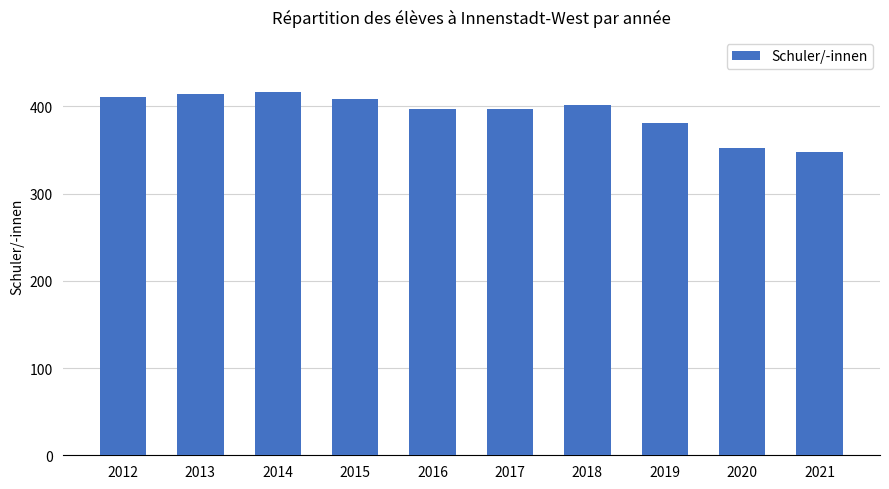

What is the greatest value displayed?

417